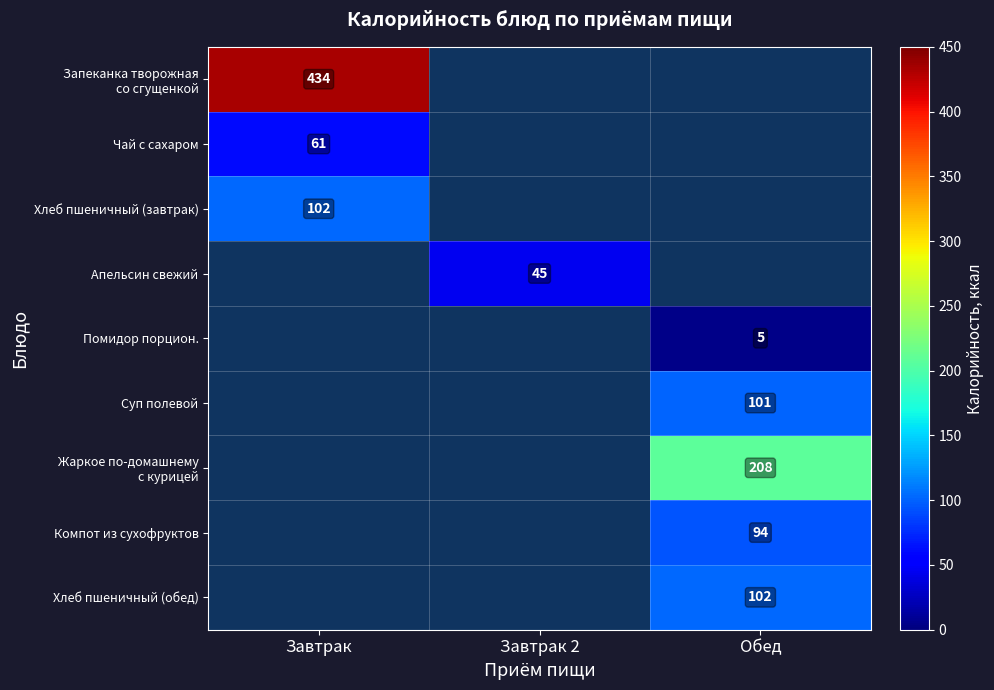

At how many categories does at least one series exceed 265?

1